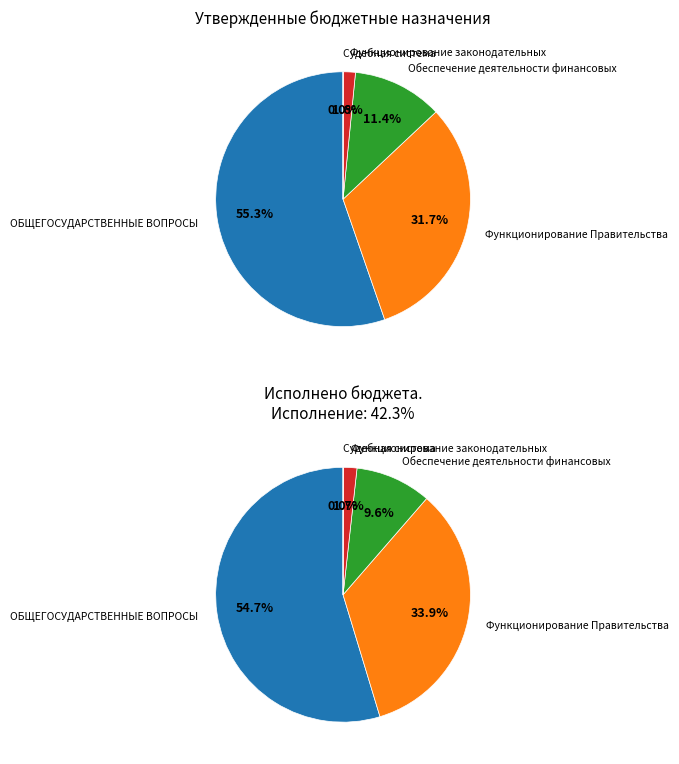

Count the number of slices in the pie.

5